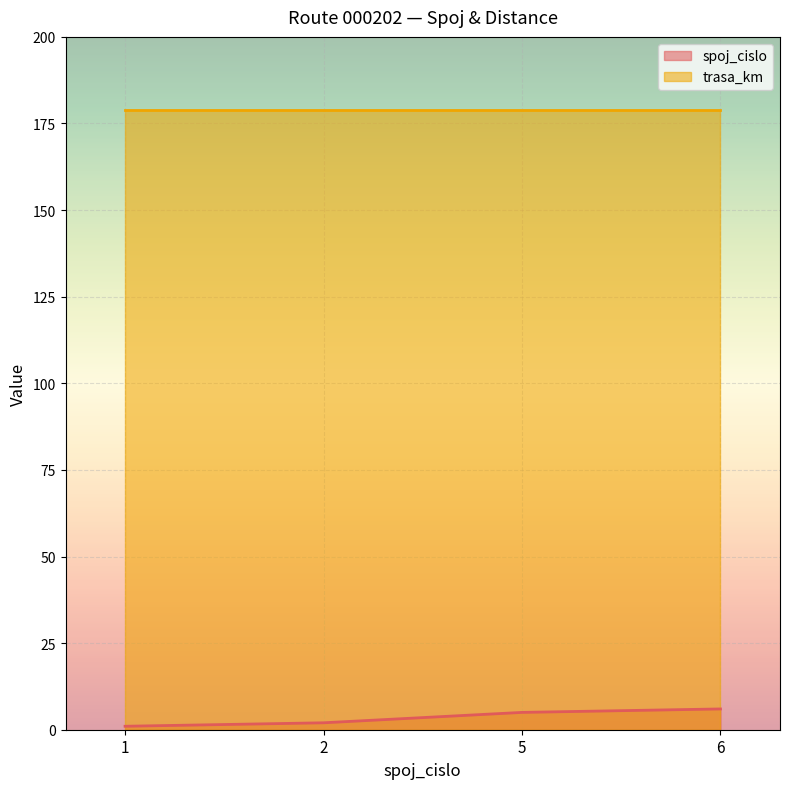

The chart shows a value of 6 at 6. True or false?

True